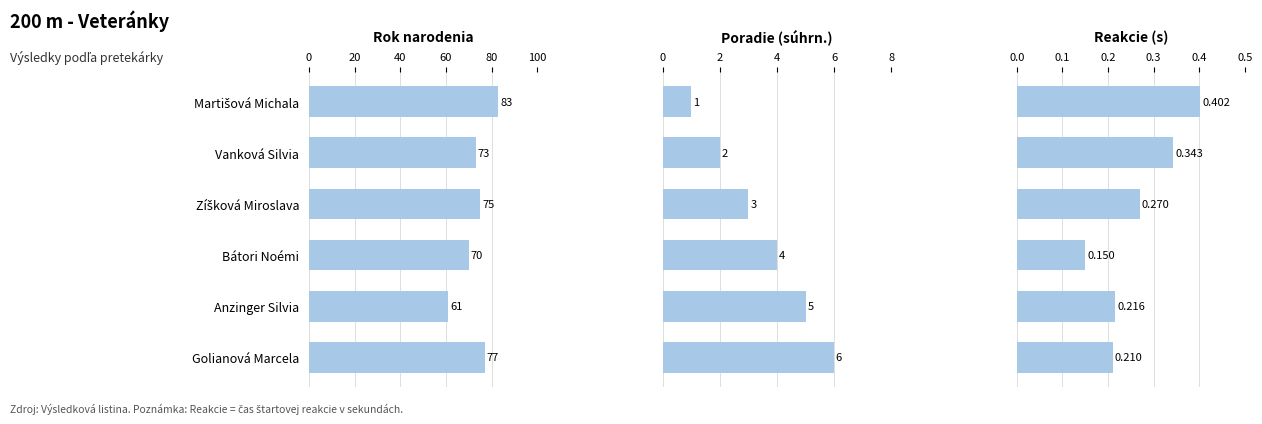

Which series changed the most between Vanková Silvia and Anzinger Silvia?

Rok narodenia